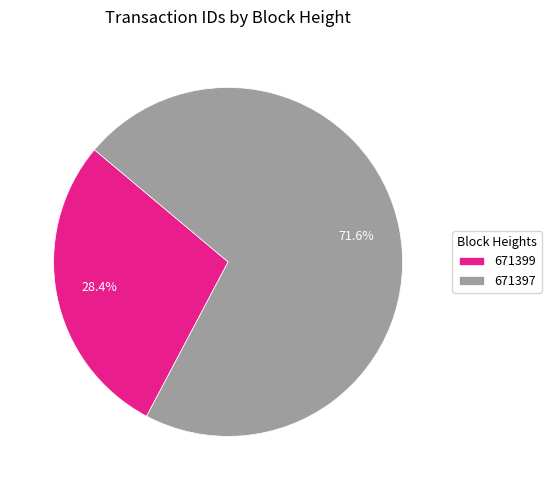

Combined, what portion of the pie is 671397 and 671399?

100.0%